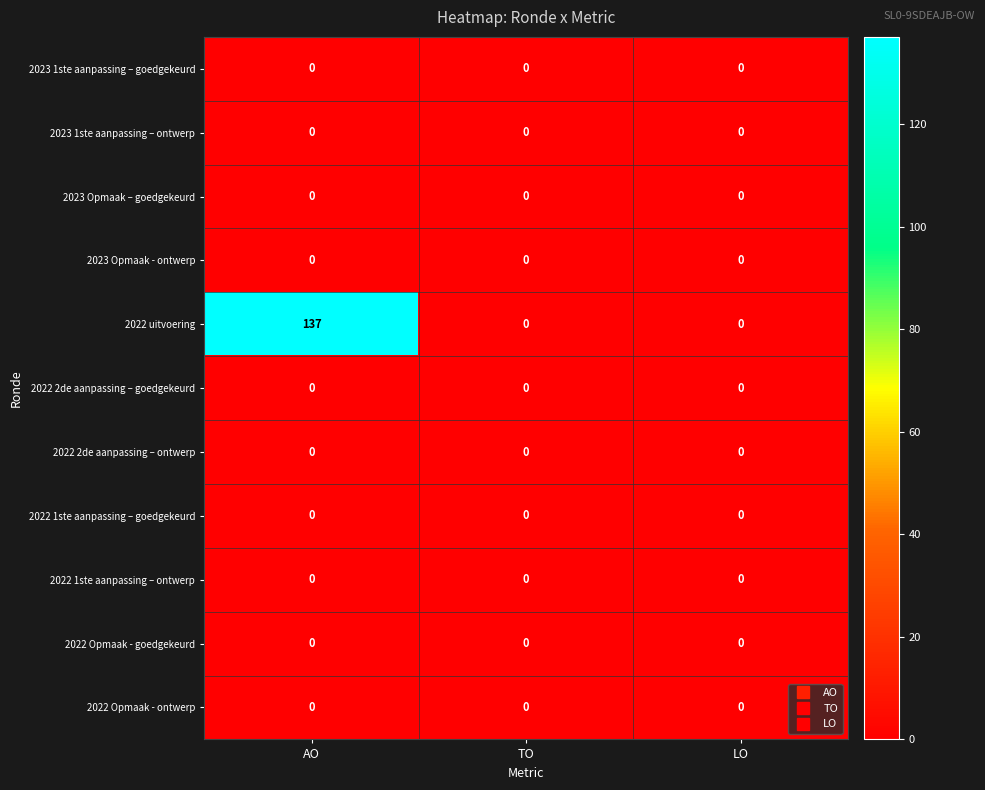

What is the sum of the 2022 uitvoering values at LO and AO?

137